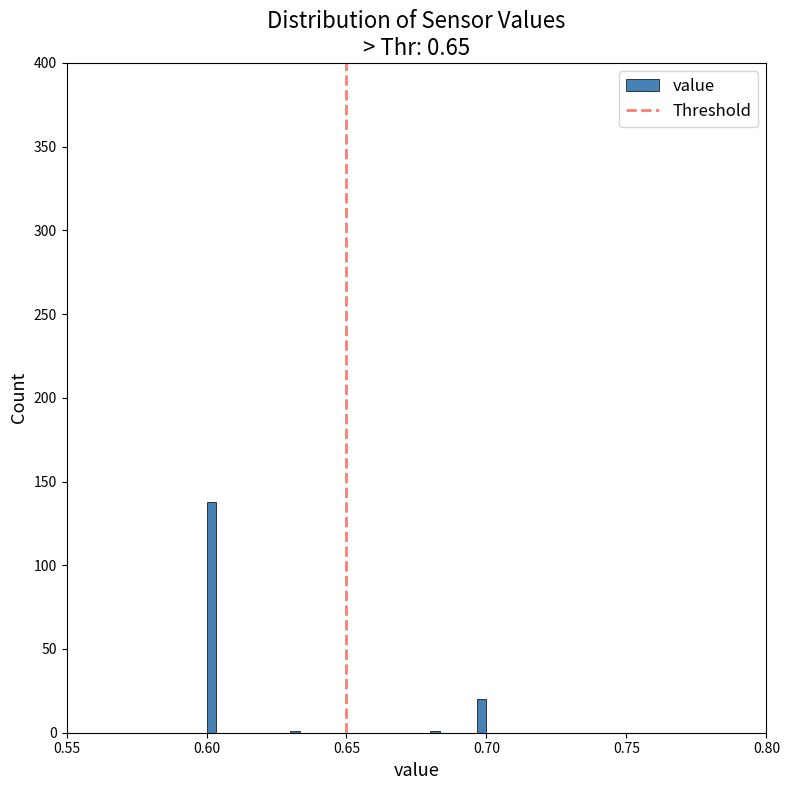

Read against the x-axis, roughly where is the centre of the tallest bar?

0.600